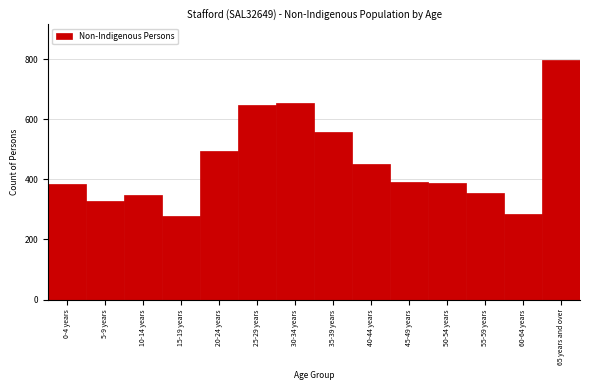

What is the average value?

454